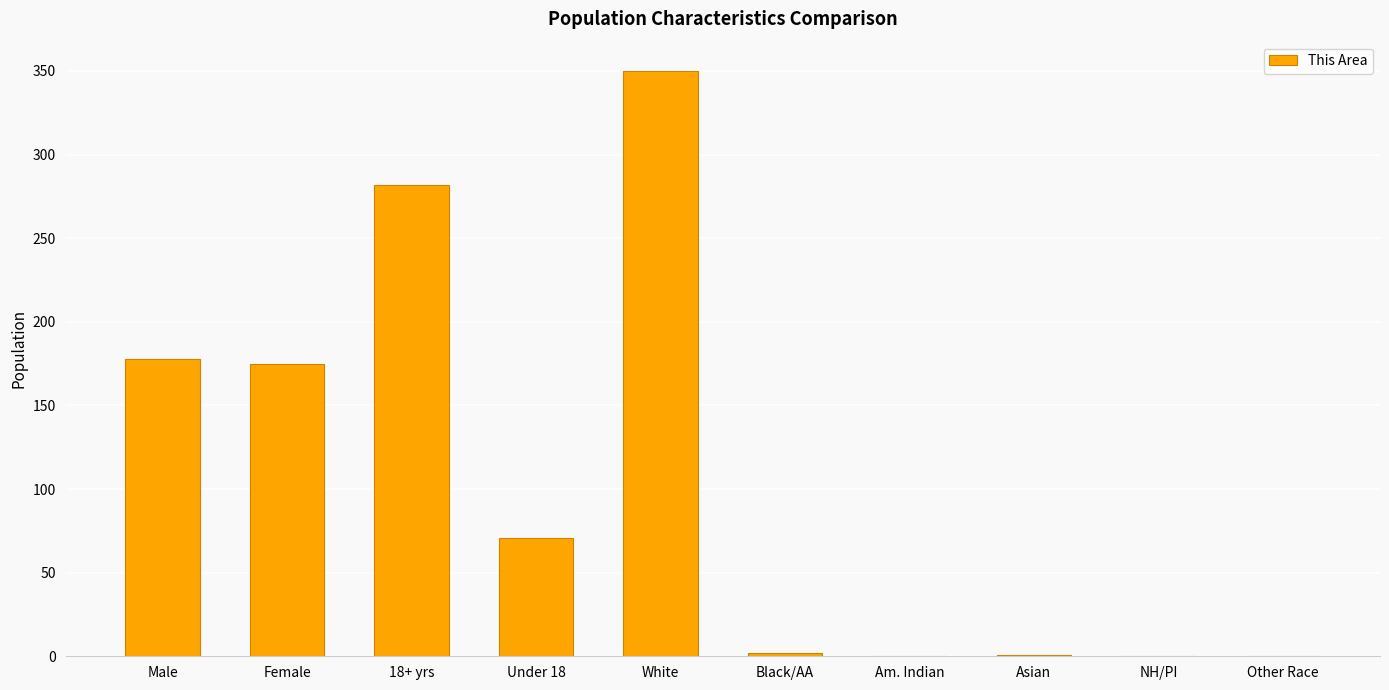

What is the change in value from White to NH/PI?

-350